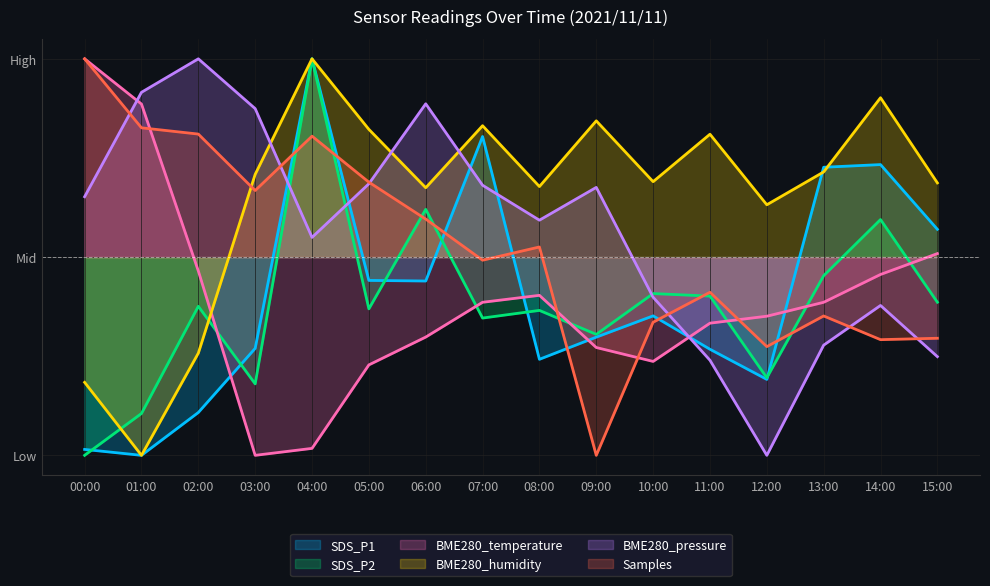

Which category has the lowest value across all series?

01:00